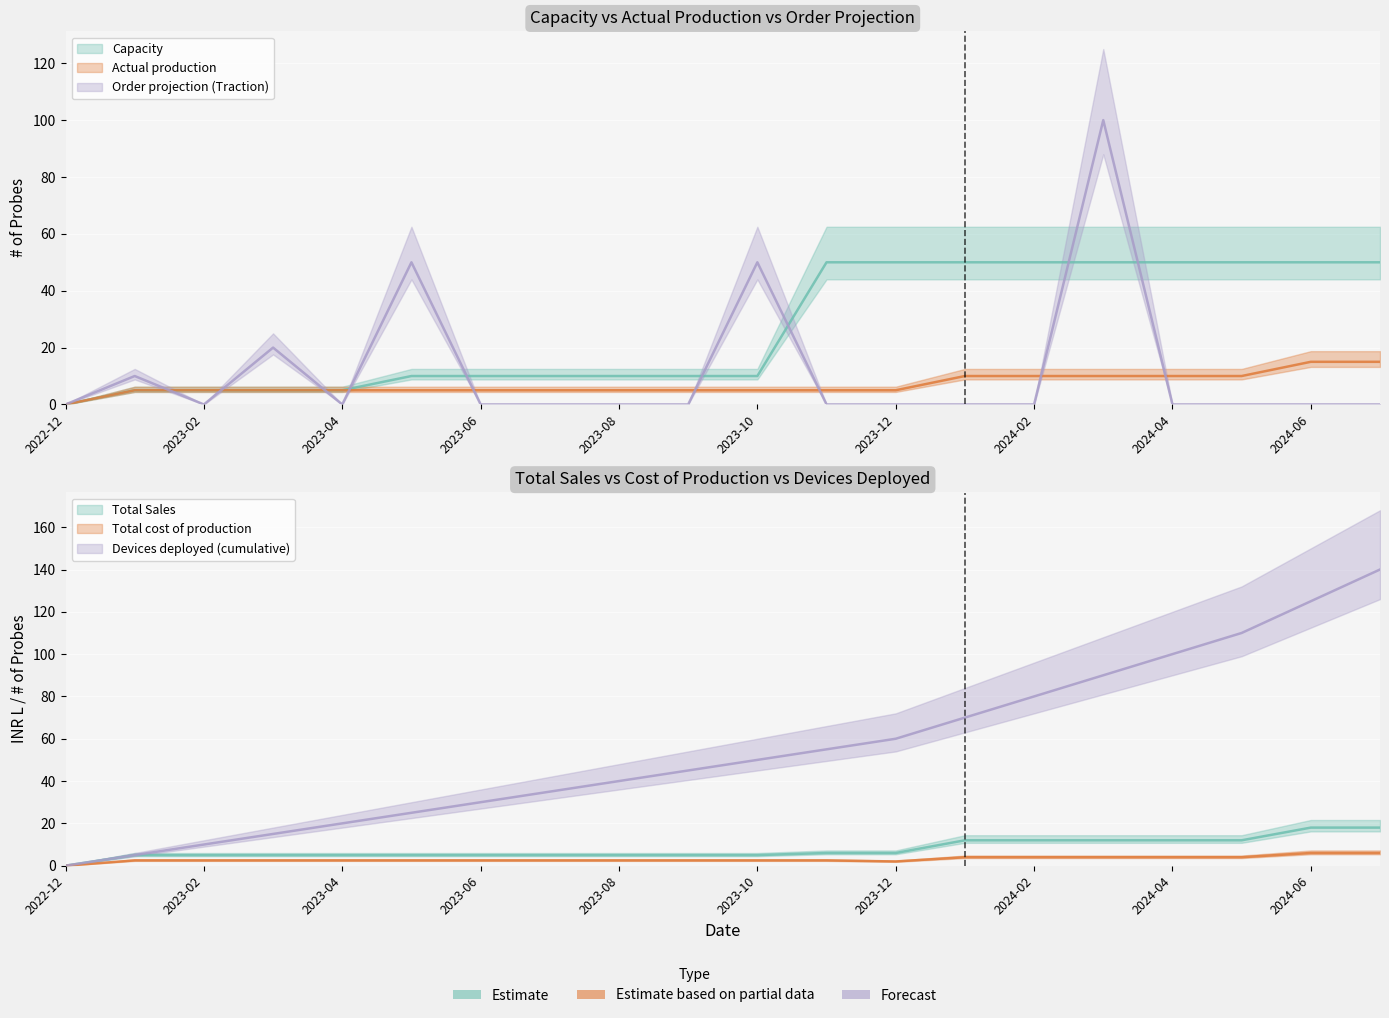

True or false: Devices deployed (cumulative) and Total cost of production cross at least once.

False